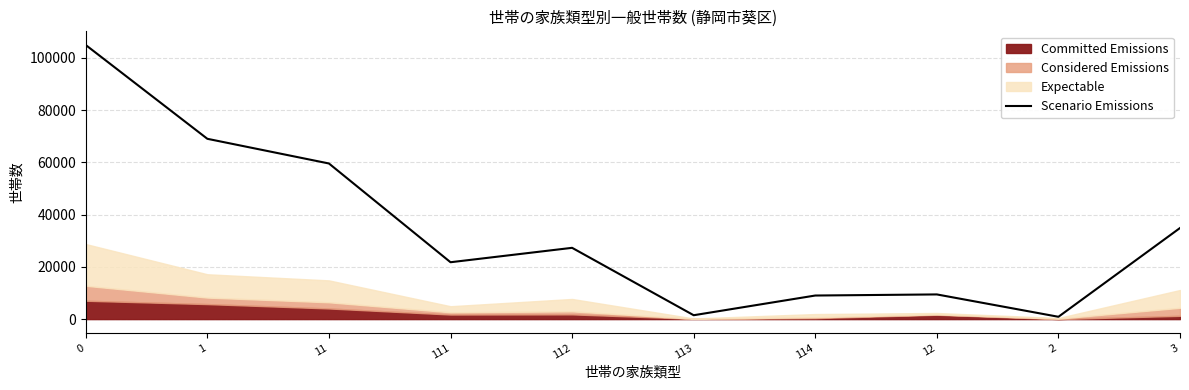

Is it true that the value at 113 is 2649?

False